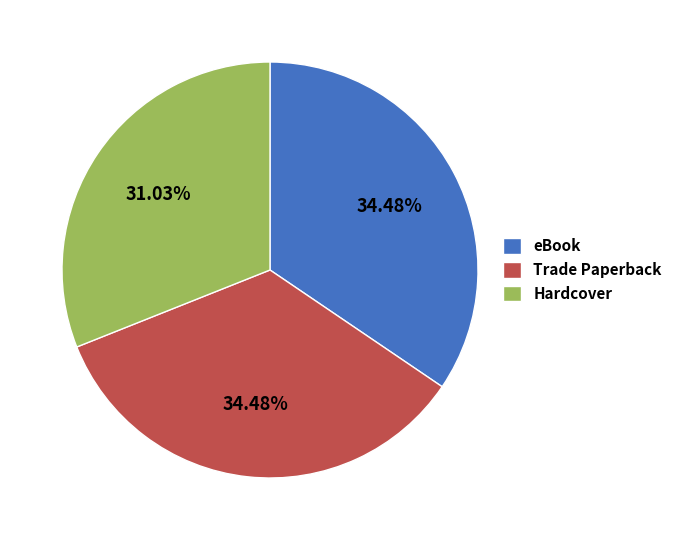

What is the ratio of the value at Hardcover to the value at Trade Paperback?

0.9